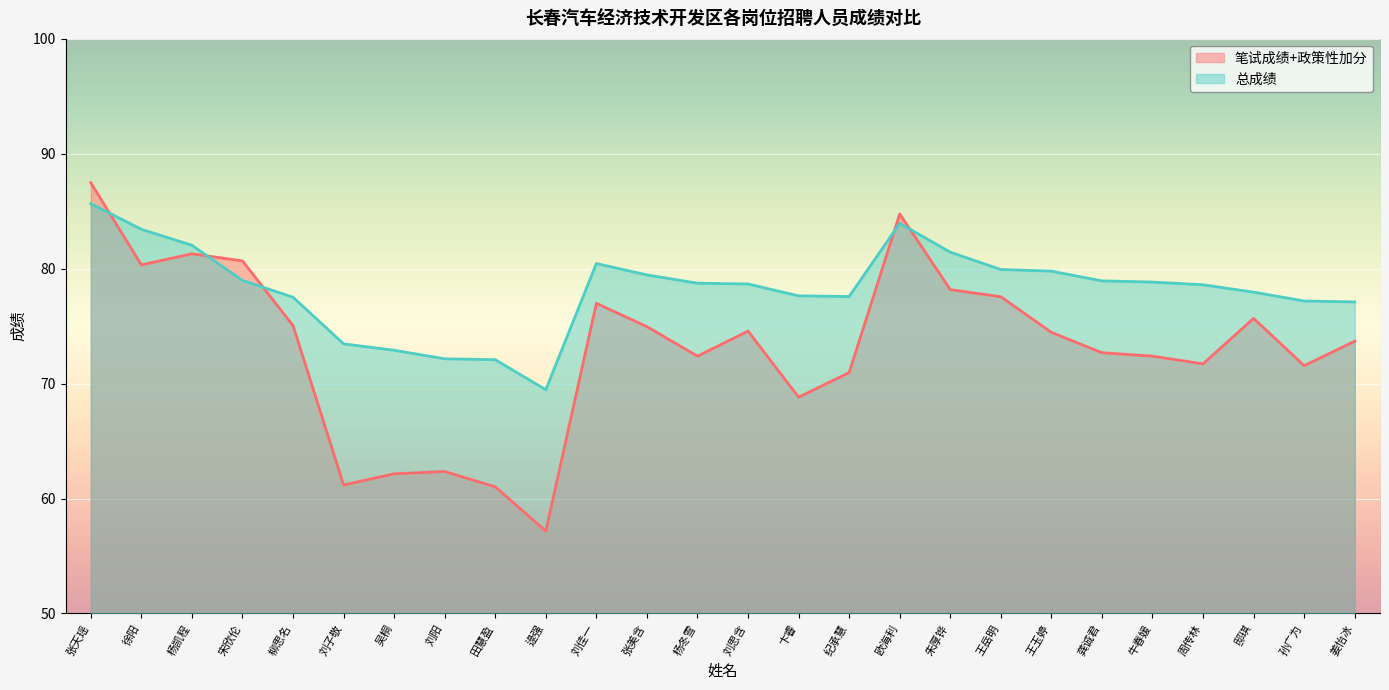

Is it true that 总成绩 equals 45.1 at 张天瑶?

False